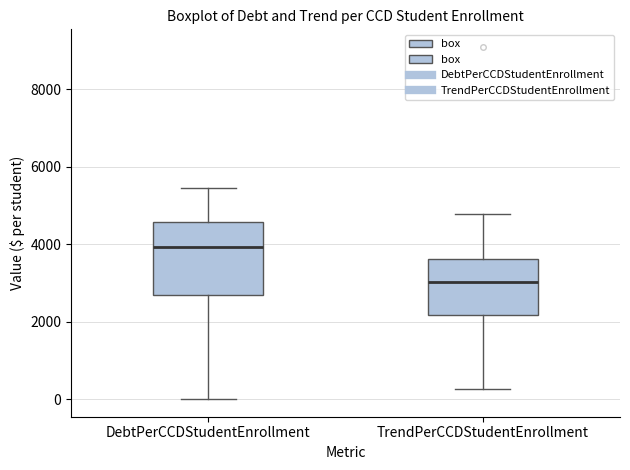

Reading left to right, transcribe this box plot: for each box, give where its median line is, the range the box spans, and where its two whiskers end, as read against the y-axis. The values are not printed on the chart, so give them approximately, as read against the axis.

DebtPerCCDStudentEnrollment: median 4000, box 2600 to 4600, whiskers 0 to 5400
TrendPerCCDStudentEnrollment: median 3000, box 2200 to 3600, whiskers 200 to 4800